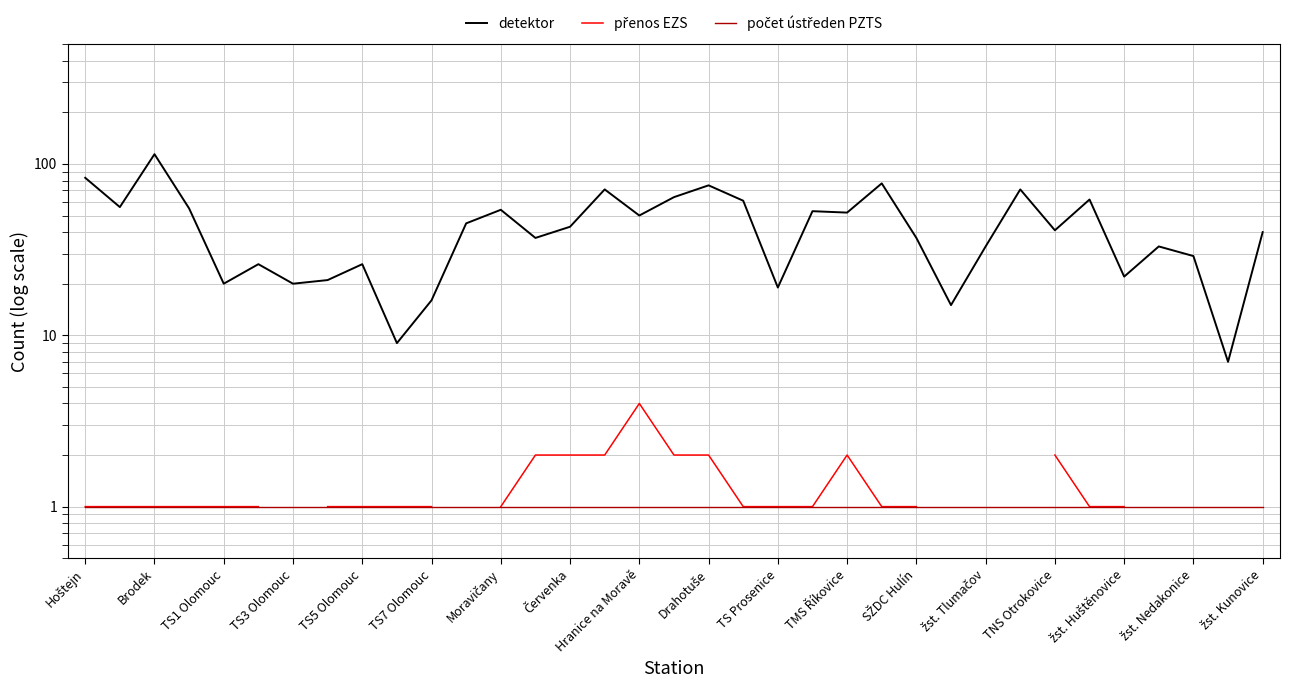

What is the sum of all detektor values?

1537.0